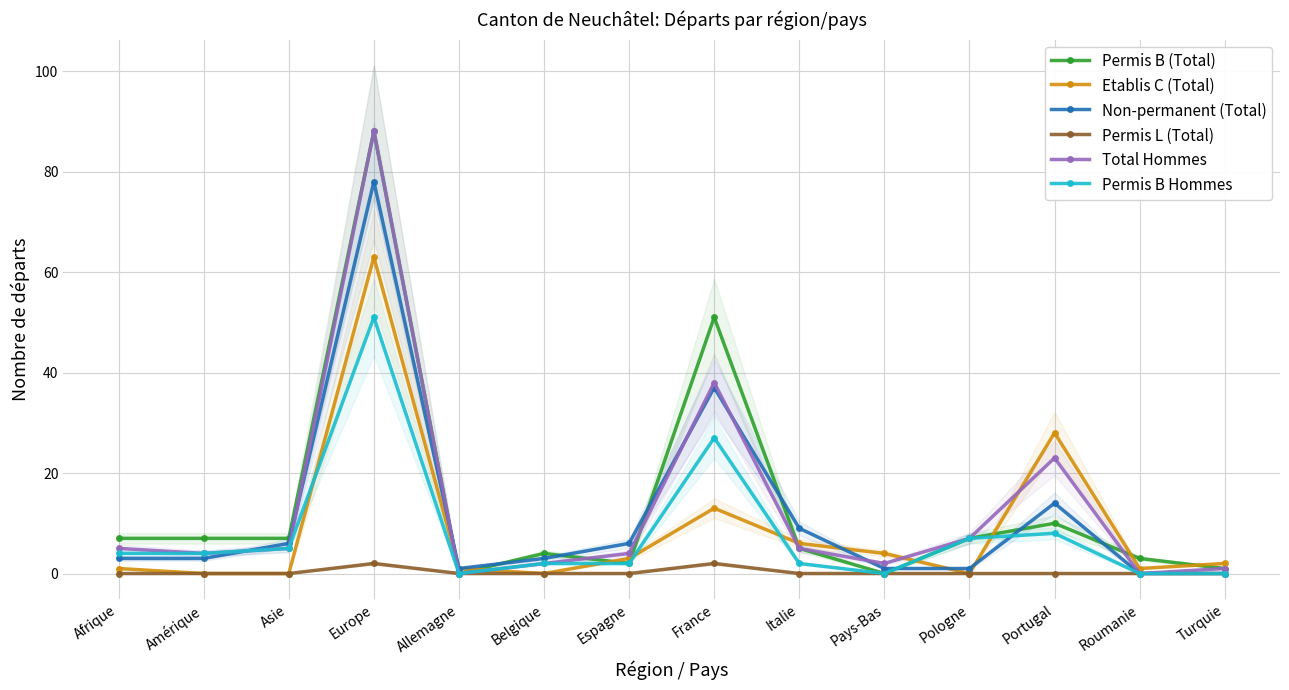

What are all the series names shown in the legend?

Permis B (Total), Etablis C (Total), Non-permanent (Total), Permis L (Total), Total Hommes, Permis B Hommes